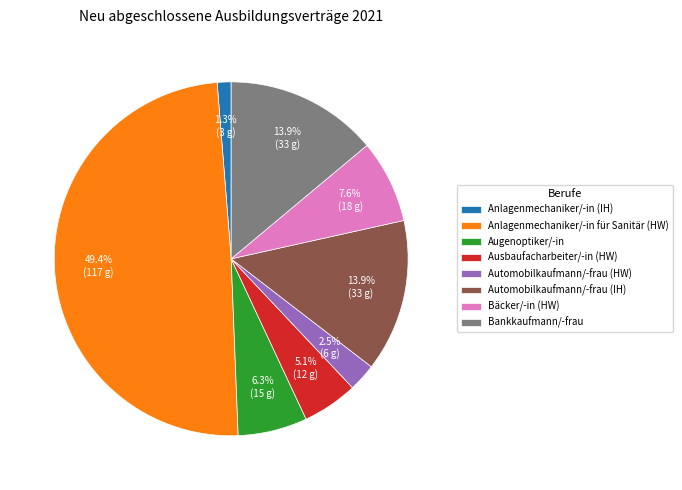

To the nearest percent, what is the average slice percentage?

12%